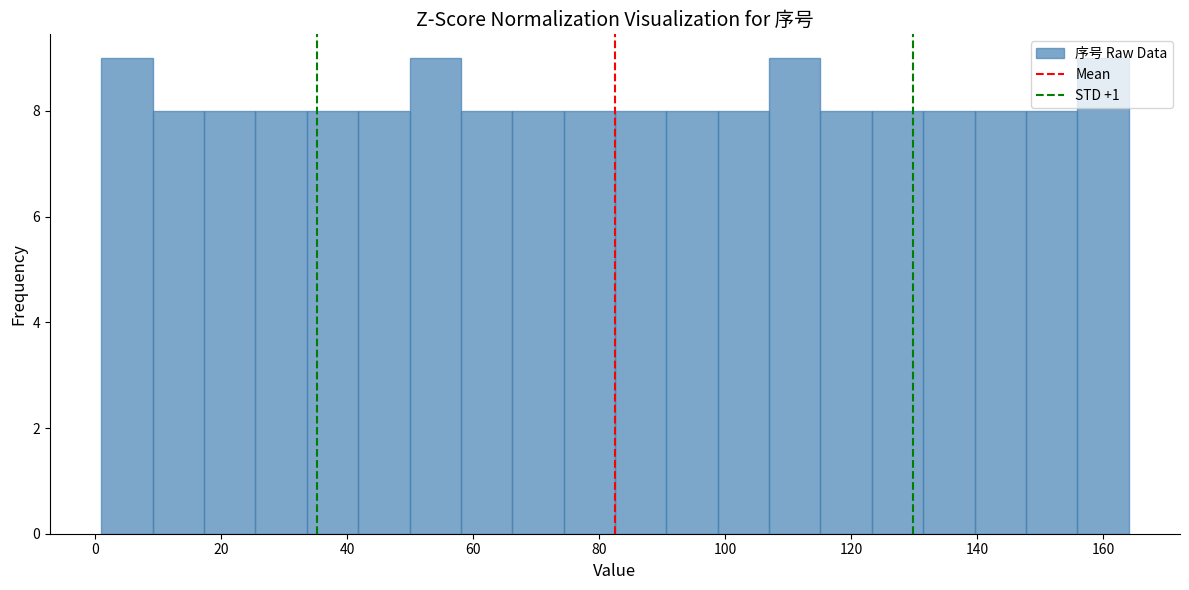

Reading left to right, list every bar in this chart as the range it spans on the x-axis followed by its height. Neither the bar edges nor the heights are printed on the chart, so give them approximately, as read against the axes.

2 to 10: 9
10 to 18: 8
18 to 26: 8
26 to 34: 8
34 to 42: 8
42 to 50: 8
50 to 58: 9
58 to 66: 8
66 to 74: 8
74 to 82: 8
82 to 90: 8
90 to 98: 8
98 to 106: 8
106 to 116: 9
116 to 124: 8
124 to 132: 8
132 to 140: 8
140 to 148: 8
148 to 156: 8
156 to 164: 9